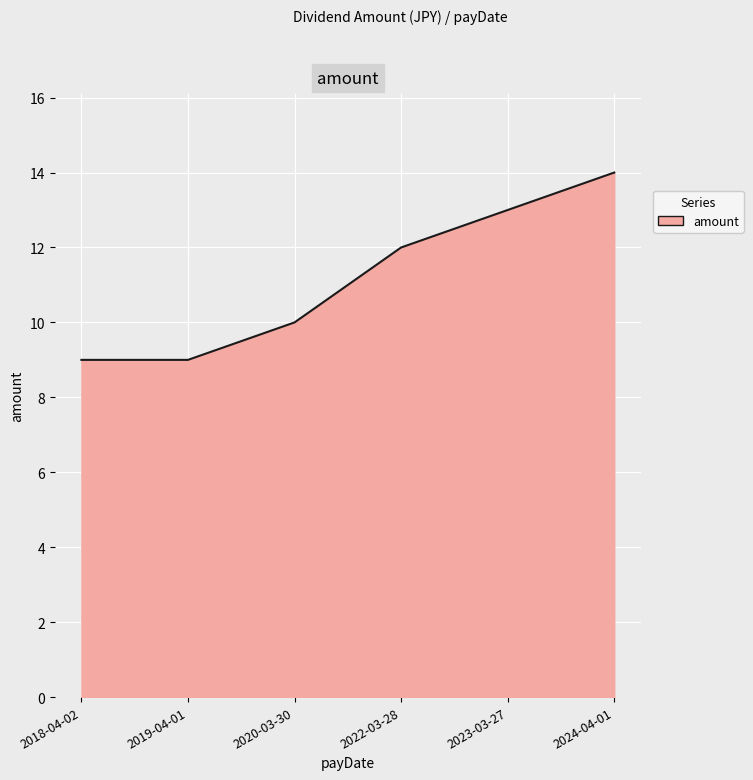

What is the sum of all values?

67